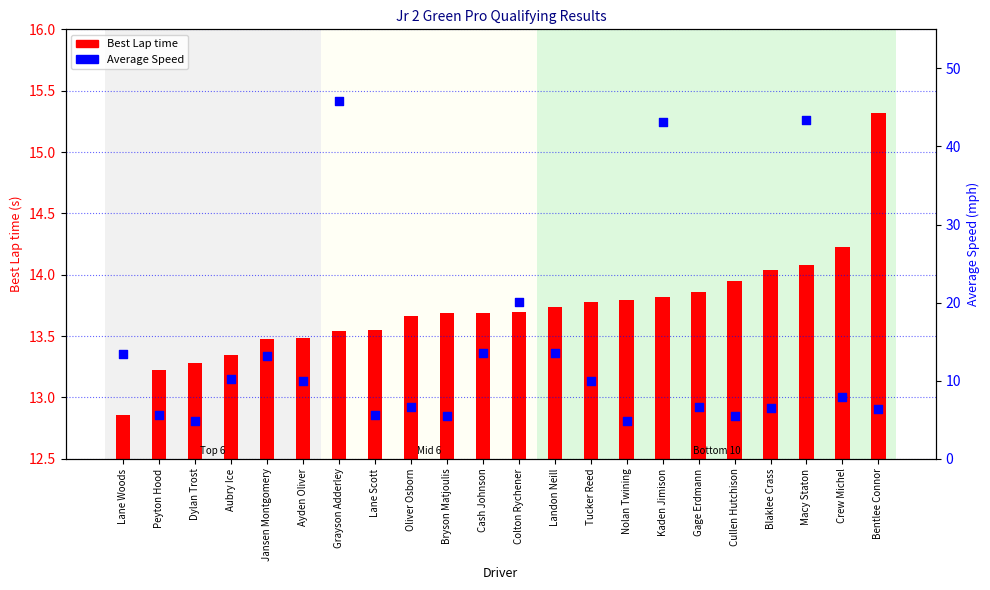

Which series contains the lowest Y value?

Average Speed